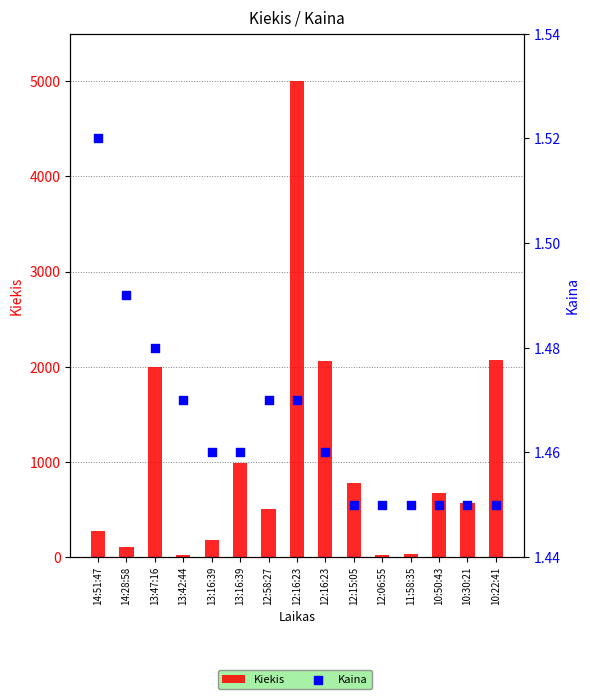

What are all the series names shown in the legend?

Kiekis, Kaina